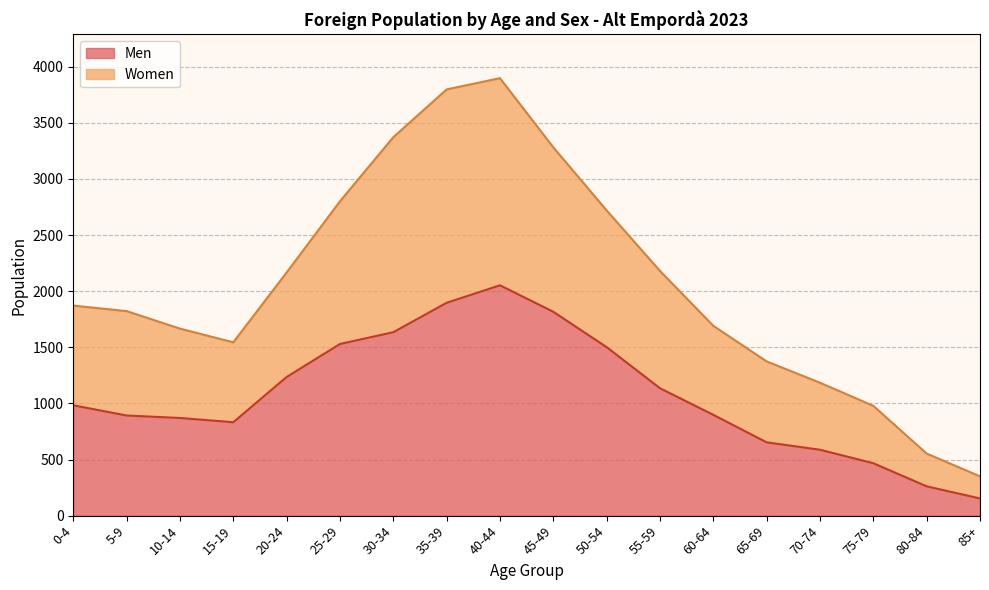

Is it true that Women equals 1289 at 0-4?

False